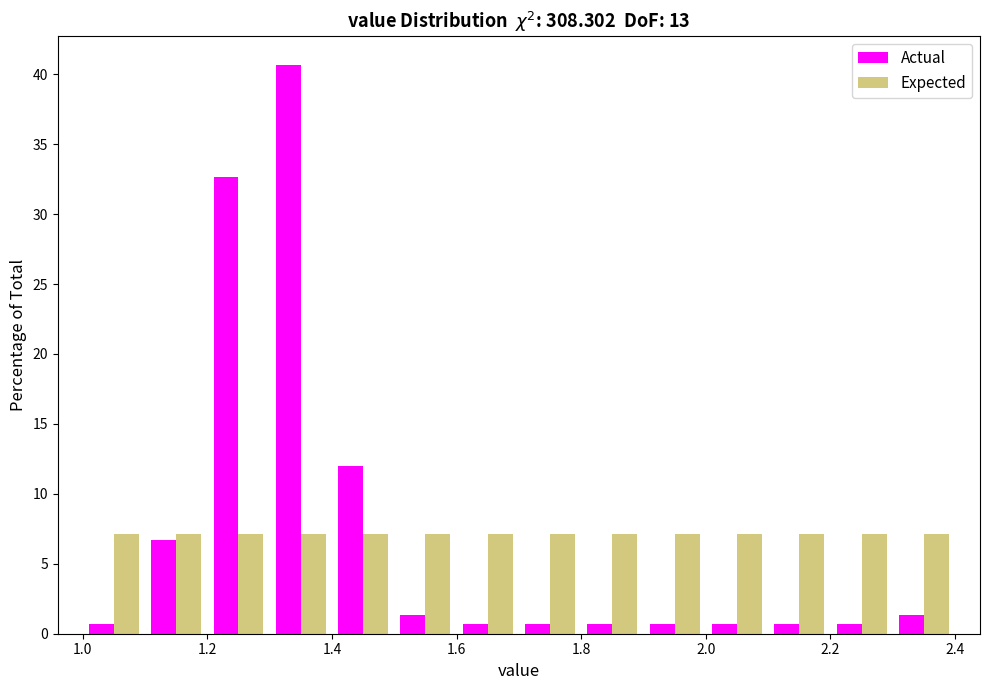

What is the height of the Actual bar covering 1.3 to 1.4 on the x-axis? The values are not printed on the chart, so give them approximately, as read against the axis.

40.5